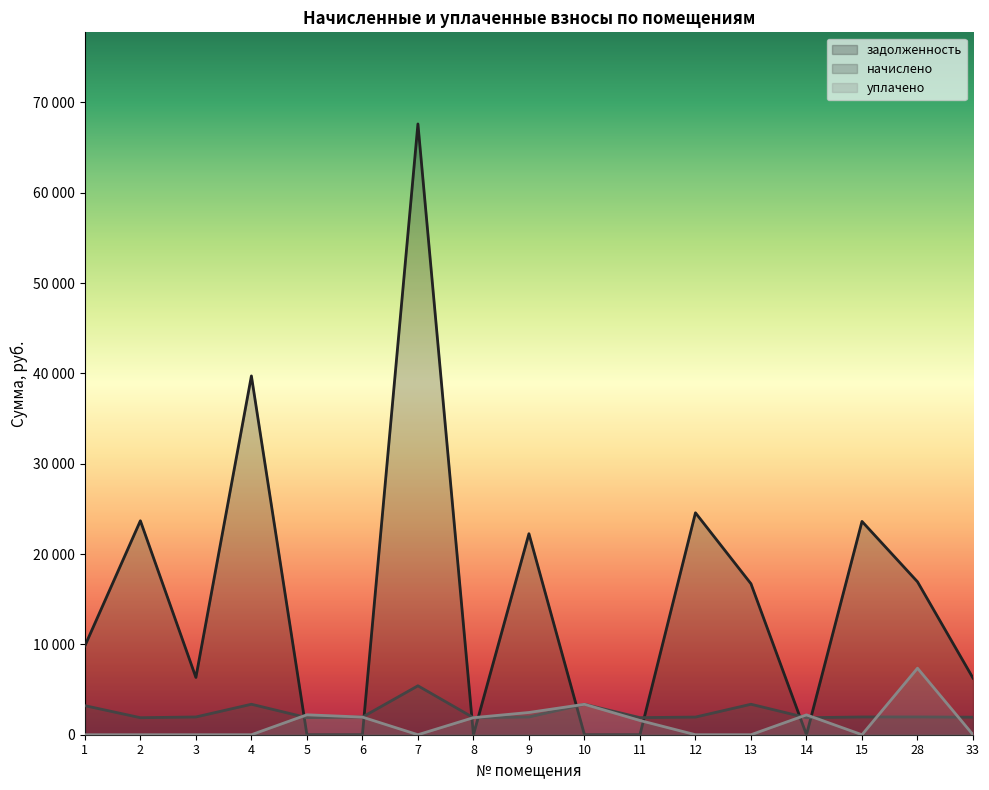

Which series has the widest spread of values?

задолженность